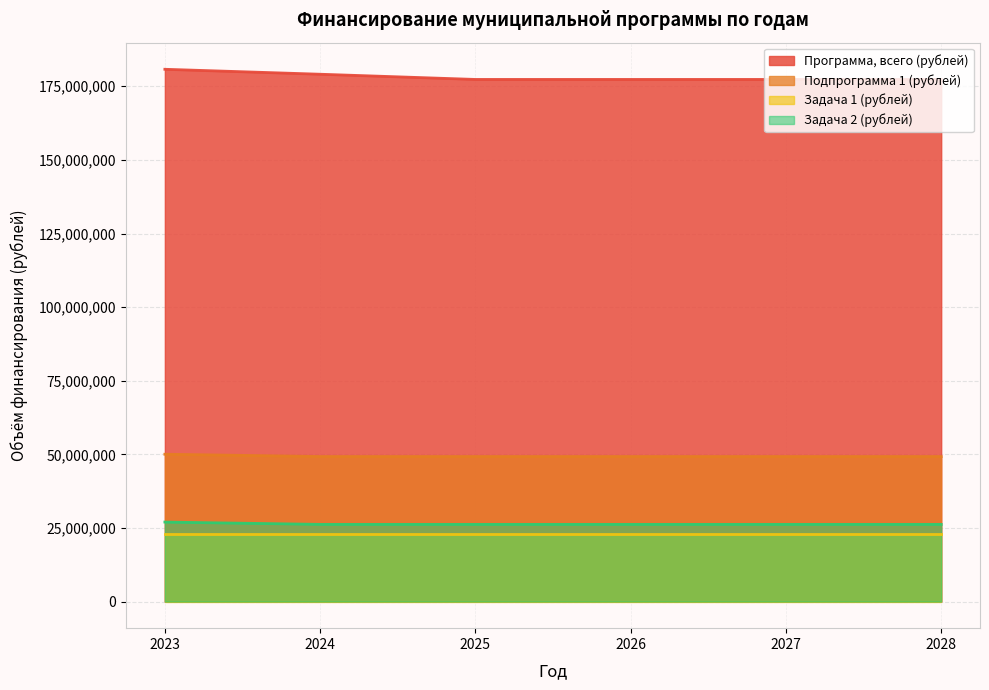

Which label corresponds to the largest value in the chart?

2023